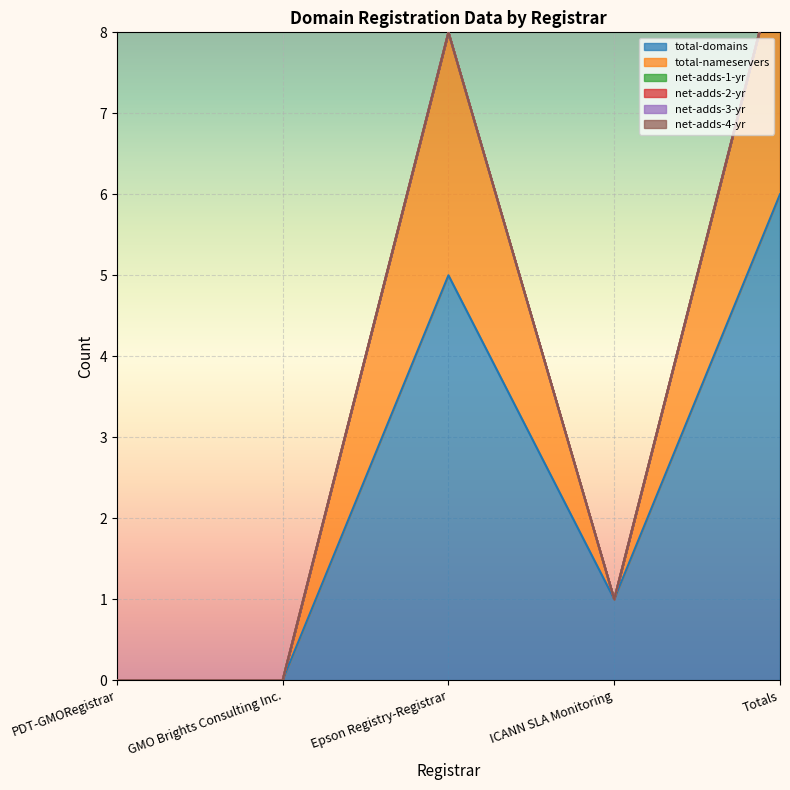

True or false: total-domains has a value of 8 at Epson Registry-Registrar.

False